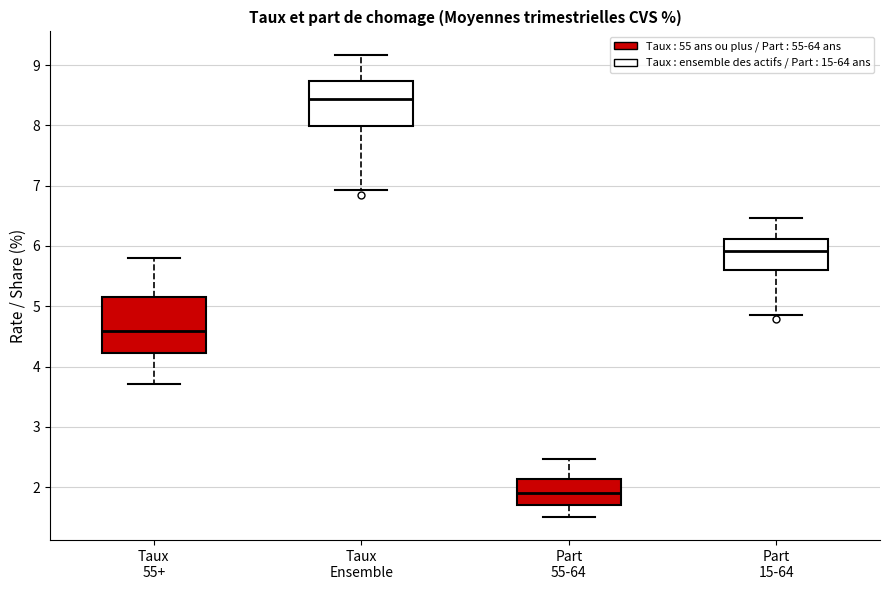

Reading left to right, read every box against the y-axis: the position of its median line, the range the box covers, and the ends of its whiskers. The values are not printed on the chart, so give them approximately, as read against the axis.

Taux 55+: median 4.6, box 4.2 to 5.2, whiskers 3.7 to 5.8
Taux Ensemble: median 8.4, box 8.0 to 8.7, whiskers 6.9 to 9.2
Part 55-64: median 1.9, box 1.7 to 2.1, whiskers 1.5 to 2.5
Part 15-64: median 5.9, box 5.6 to 6.1, whiskers 4.9 to 6.5